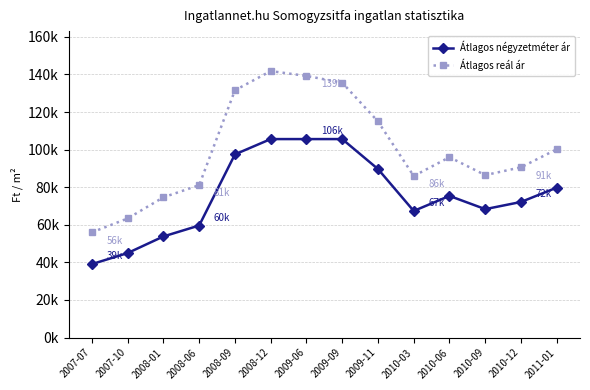

Is this an area chart (filled region under the line)?

No